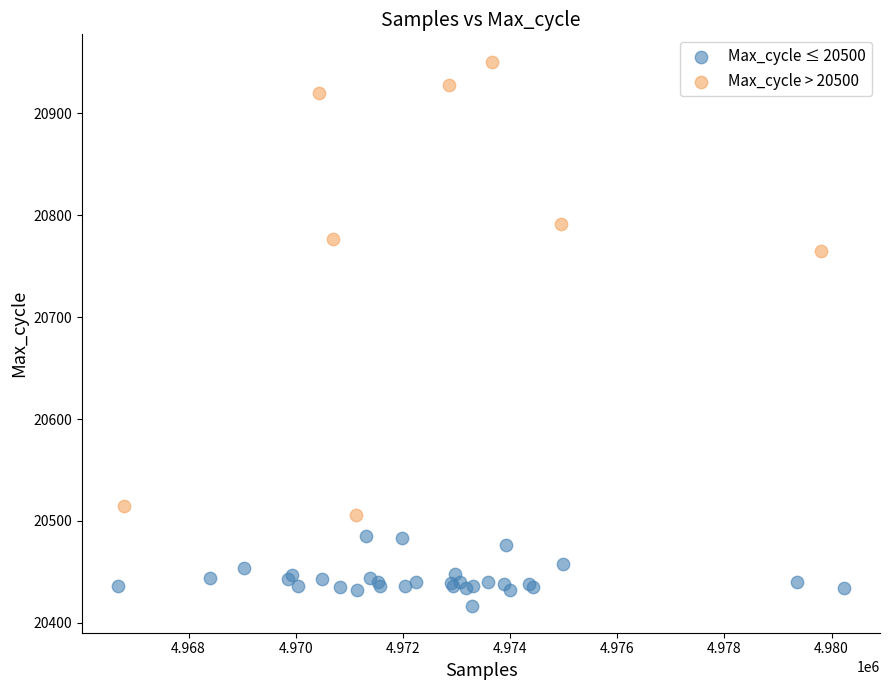

Which series reaches the minimum Y coordinate?

Max_cycle ≤ 20500